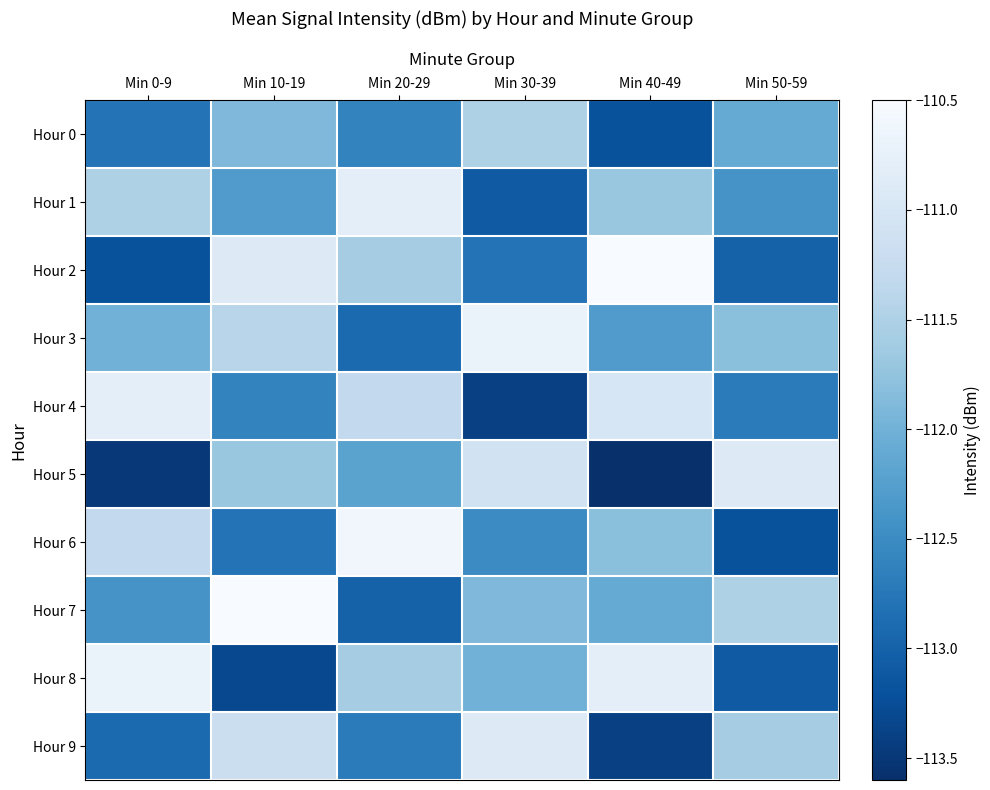

Reading left to right, what are all the values shown in this chart?

Hour 0: Min 0-9=-112.8	Min 10-19=-111.9	Min 20-29=-112.6	Min 30-39=-111.5	Min 40-49=-113.2	Min 50-59=-112.1
Hour 1: Min 0-9=-111.5	Min 10-19=-112.3	Min 20-29=-110.8	Min 30-39=-113.1	Min 40-49=-111.7	Min 50-59=-112.4
Hour 2: Min 0-9=-113.2	Min 10-19=-110.9	Min 20-29=-111.6	Min 30-39=-112.8	Min 40-49=-110.5	Min 50-59=-113.0
Hour 3: Min 0-9=-112.0	Min 10-19=-111.4	Min 20-29=-112.9	Min 30-39=-110.7	Min 40-49=-112.3	Min 50-59=-111.8
Hour 4: Min 0-9=-110.8	Min 10-19=-112.6	Min 20-29=-111.3	Min 30-39=-113.4	Min 40-49=-111.0	Min 50-59=-112.7
Hour 5: Min 0-9=-113.5	Min 10-19=-111.7	Min 20-29=-112.2	Min 30-39=-111.1	Min 40-49=-113.6	Min 50-59=-110.9
Hour 6: Min 0-9=-111.3	Min 10-19=-112.8	Min 20-29=-110.6	Min 30-39=-112.5	Min 40-49=-111.8	Min 50-59=-113.2
Hour 7: Min 0-9=-112.4	Min 10-19=-110.5	Min 20-29=-113.0	Min 30-39=-111.9	Min 40-49=-112.1	Min 50-59=-111.5
Hour 8: Min 0-9=-110.7	Min 10-19=-113.3	Min 20-29=-111.6	Min 30-39=-112.0	Min 40-49=-110.8	Min 50-59=-113.1
Hour 9: Min 0-9=-112.9	Min 10-19=-111.2	Min 20-29=-112.7	Min 30-39=-110.9	Min 40-49=-113.4	Min 50-59=-111.6